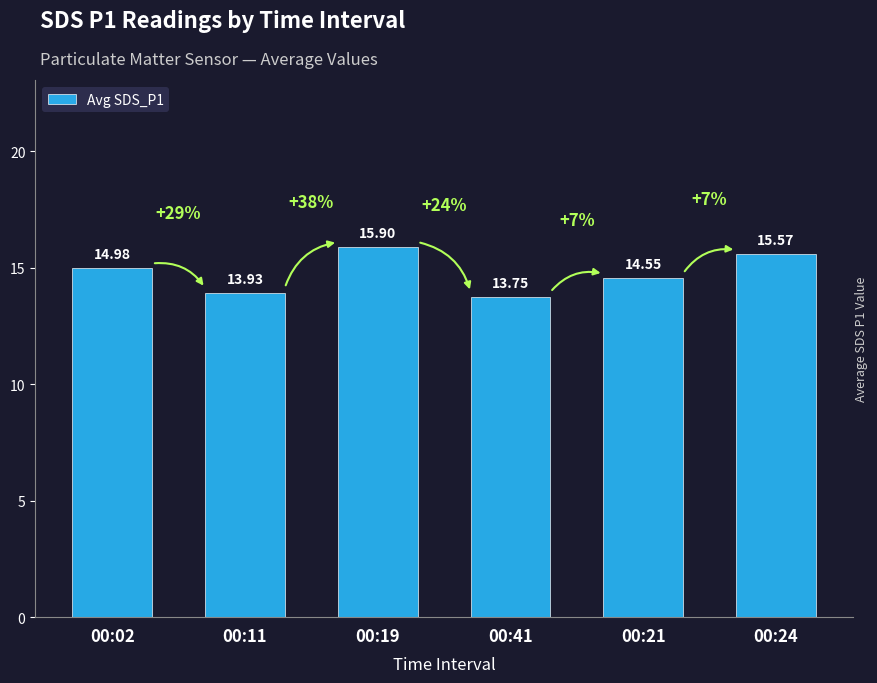

Reading left to right, transcribe all the data shown in this chart.

00:02=15.0	00:11=13.9	00:19=15.9	00:41=13.8	00:21=14.6	00:24=15.6